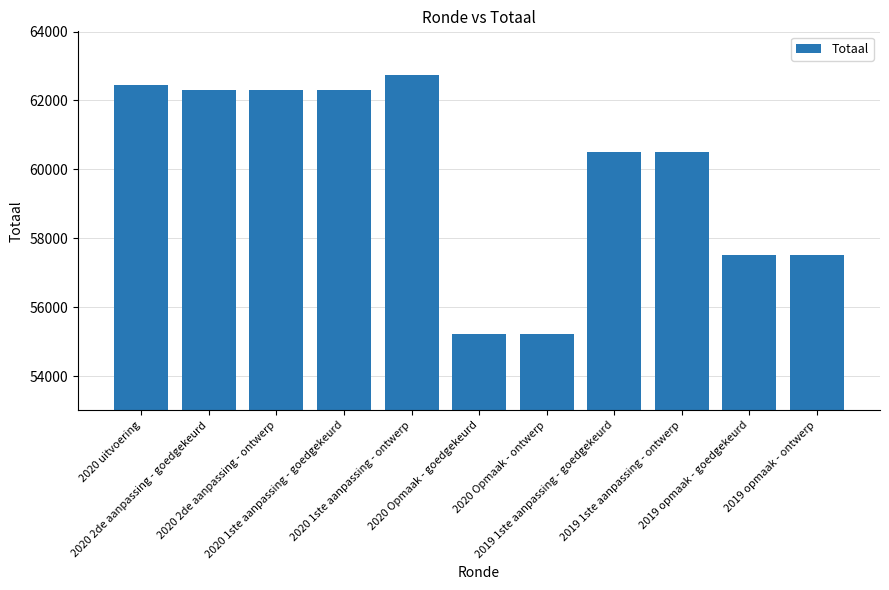

What is the average value?

59868